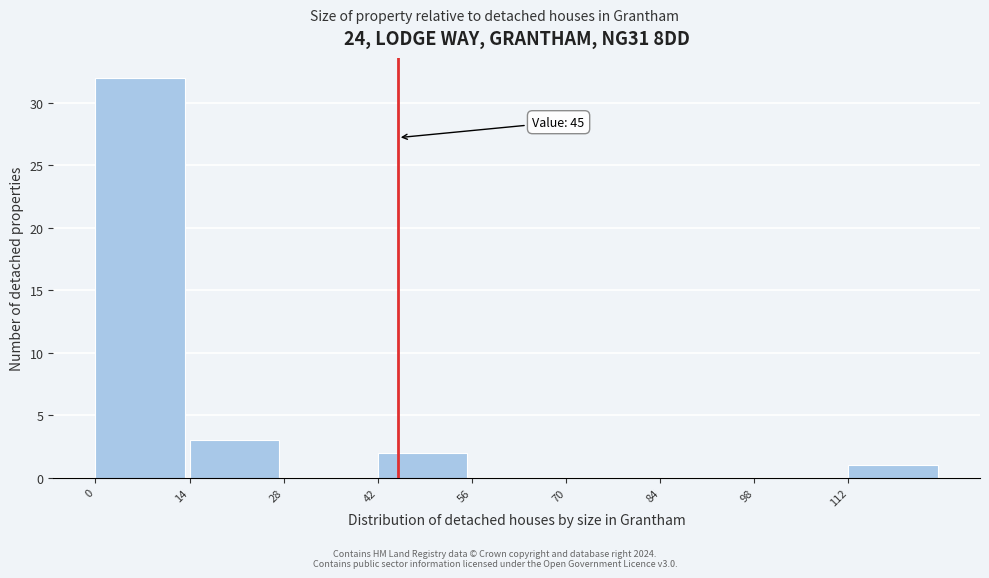

Which range on the x-axis has the tallest bar?

0 to 14